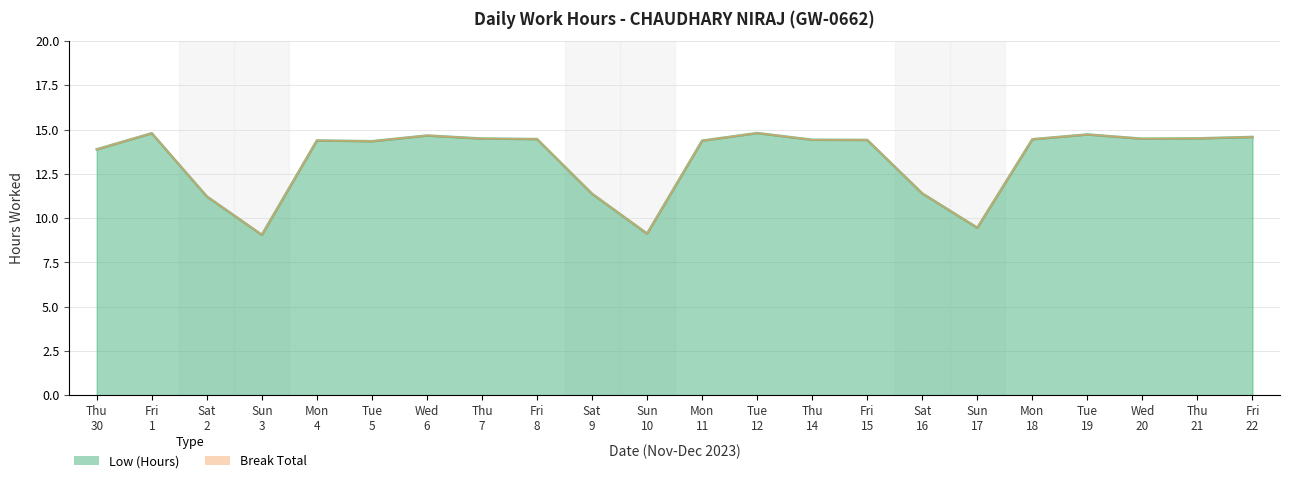

List the labels in order of value, smallest first.

Sun 3, Sun 10, Sun 17, Sat 2, Sat 9, Sat 16, Thu 30, Tue 5, Mon 11, Mon 4, Fri 15, Thu 14, Mon 18, Fri 8, Wed 20, Thu 7, Thu 21, Fri 22, Wed 6, Tue 19, Fri 1, Tue 12